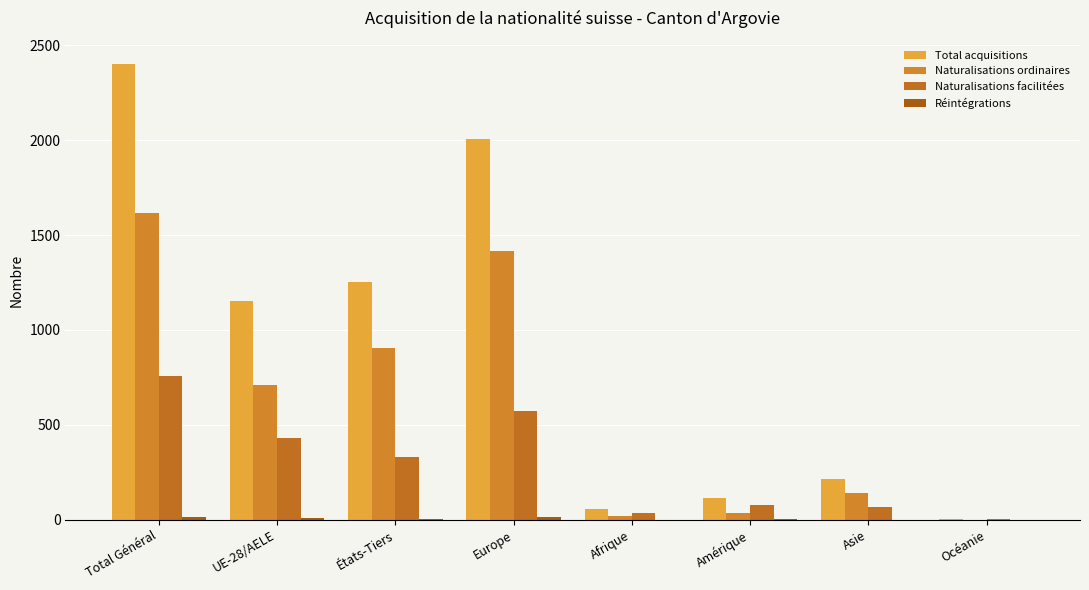

What is the sum of the Total acquisitions values at Asie and Afrique?

272